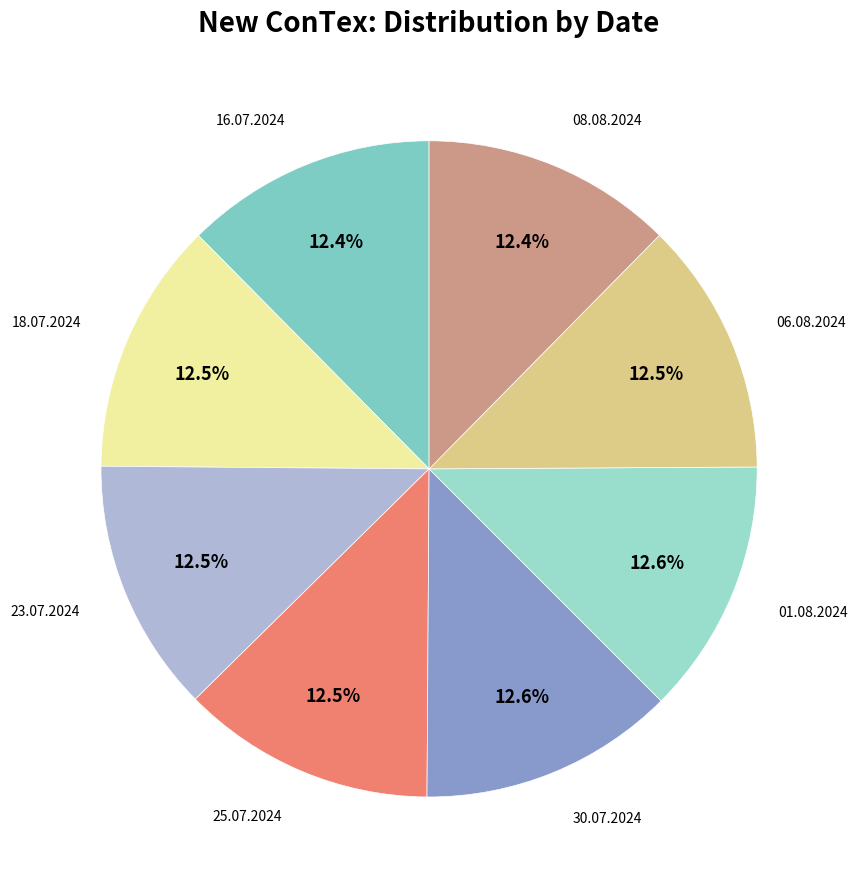

Is there a majority slice in this chart?

No